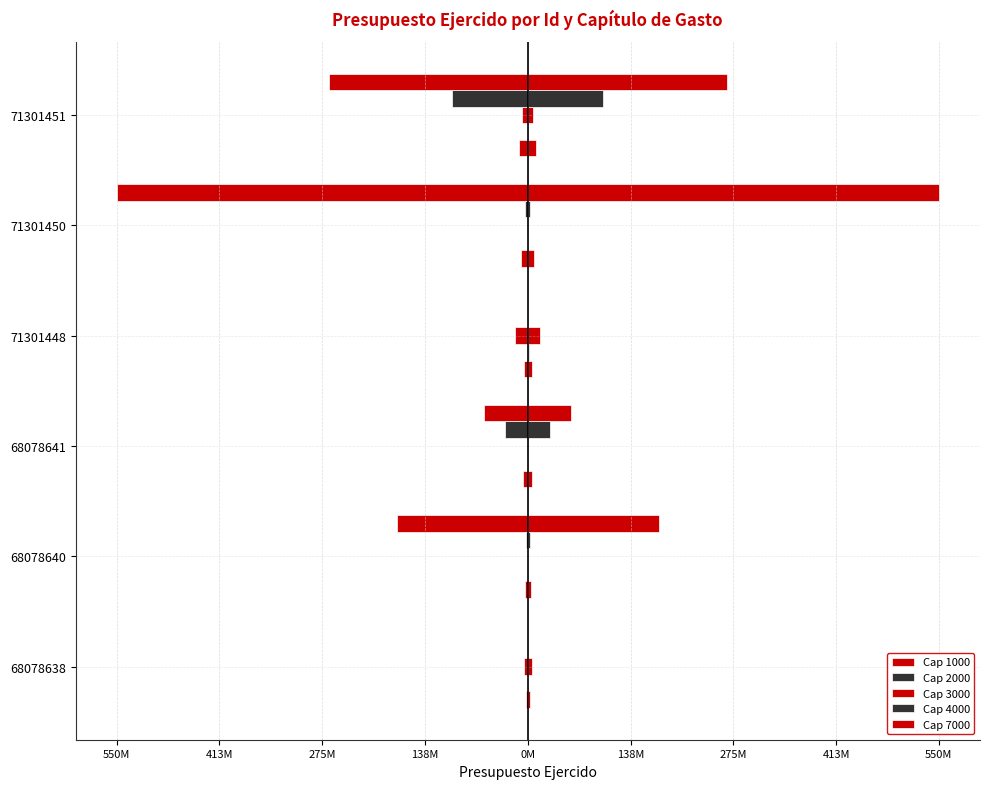

The value of Cap 7000 at 71301451 is -464965025.6. True or false?

False